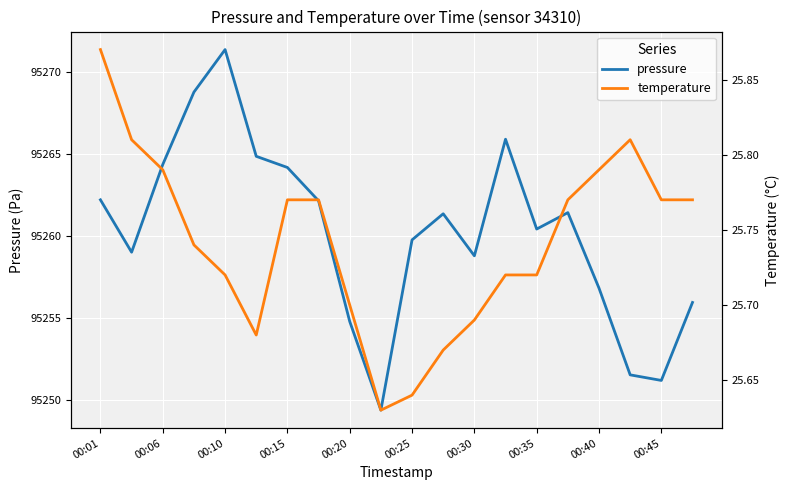

Where does the pressure series first go above 95261?

00:01